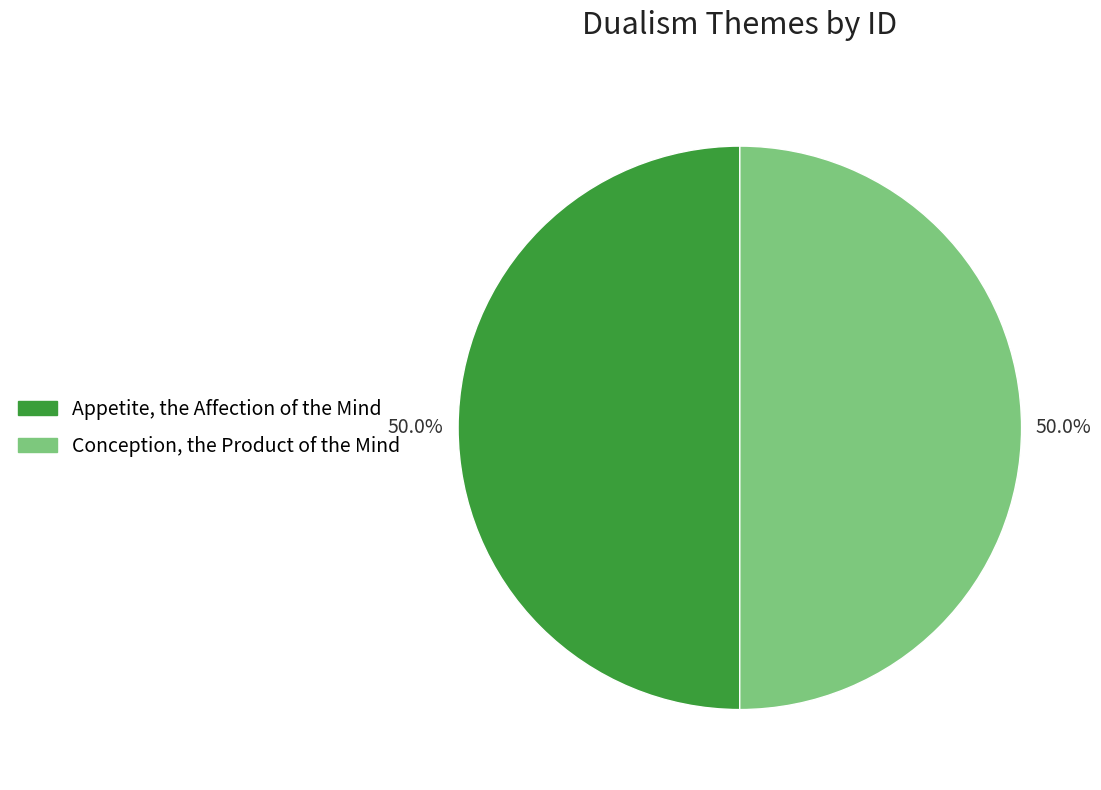

What is the ratio of the value at Conception, the Product of the Mind to the value at Appetite, the Affection of the Mind?

1.0